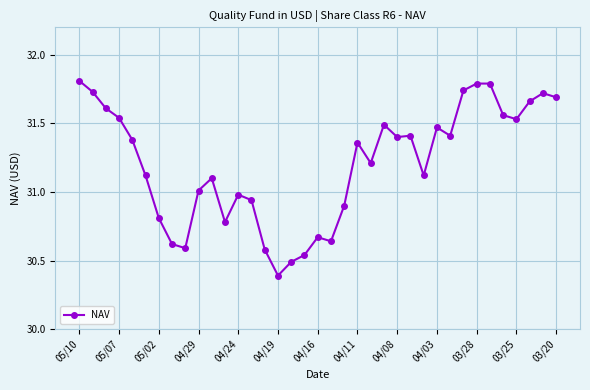

How many lines are shown in the chart?

1